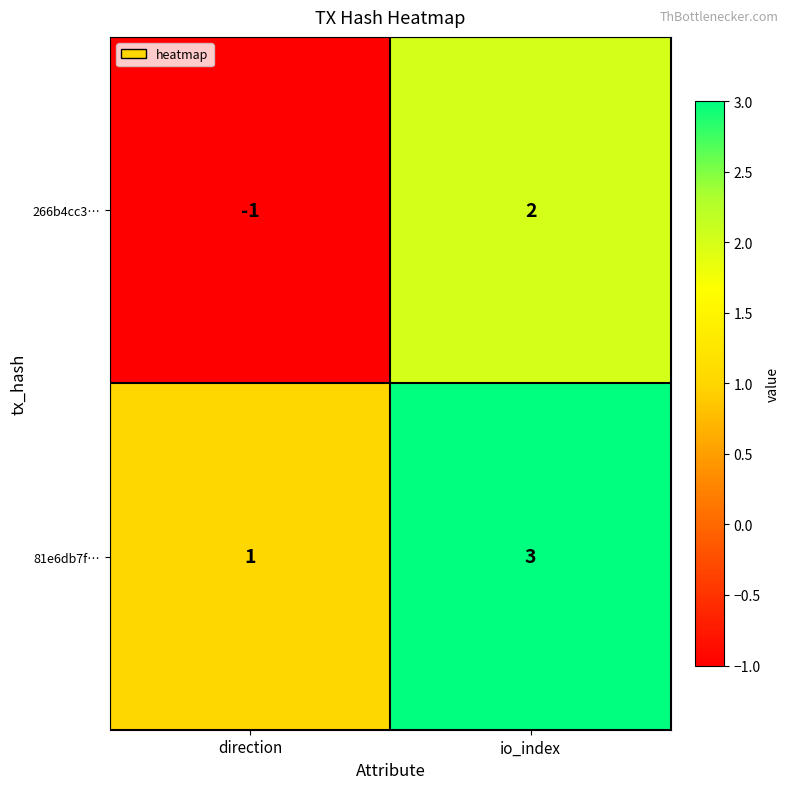

At which label is 81e6db7f… closest to 2?

direction